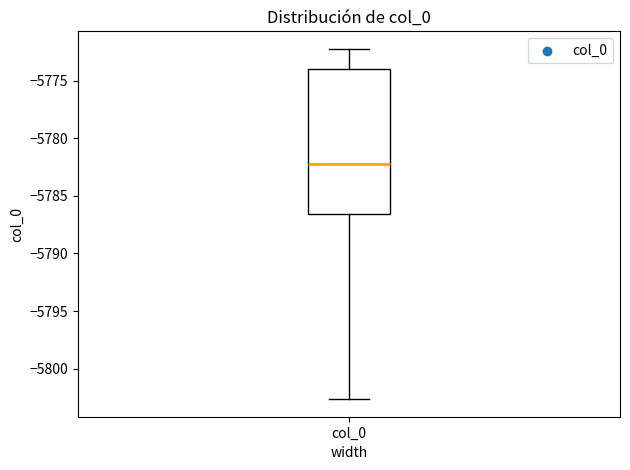

Where does the median line of the box for col_0 sit on the y-axis? The values are not printed on the chart, so give them approximately, as read against the axis.

-5782.5